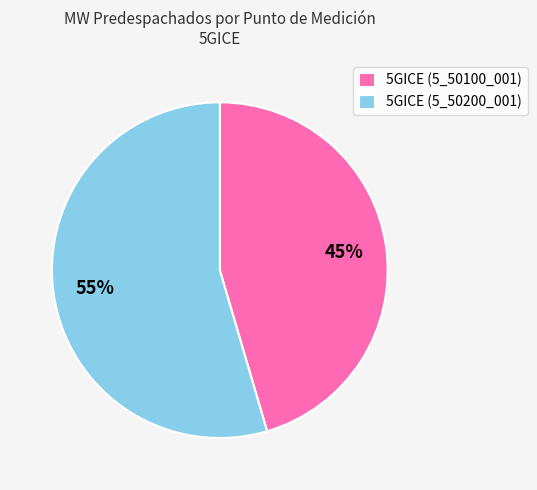

To the nearest percent, what is the combined percentage of 5GICE (5_50200_001) and 5GICE (5_50100_001)?

100%